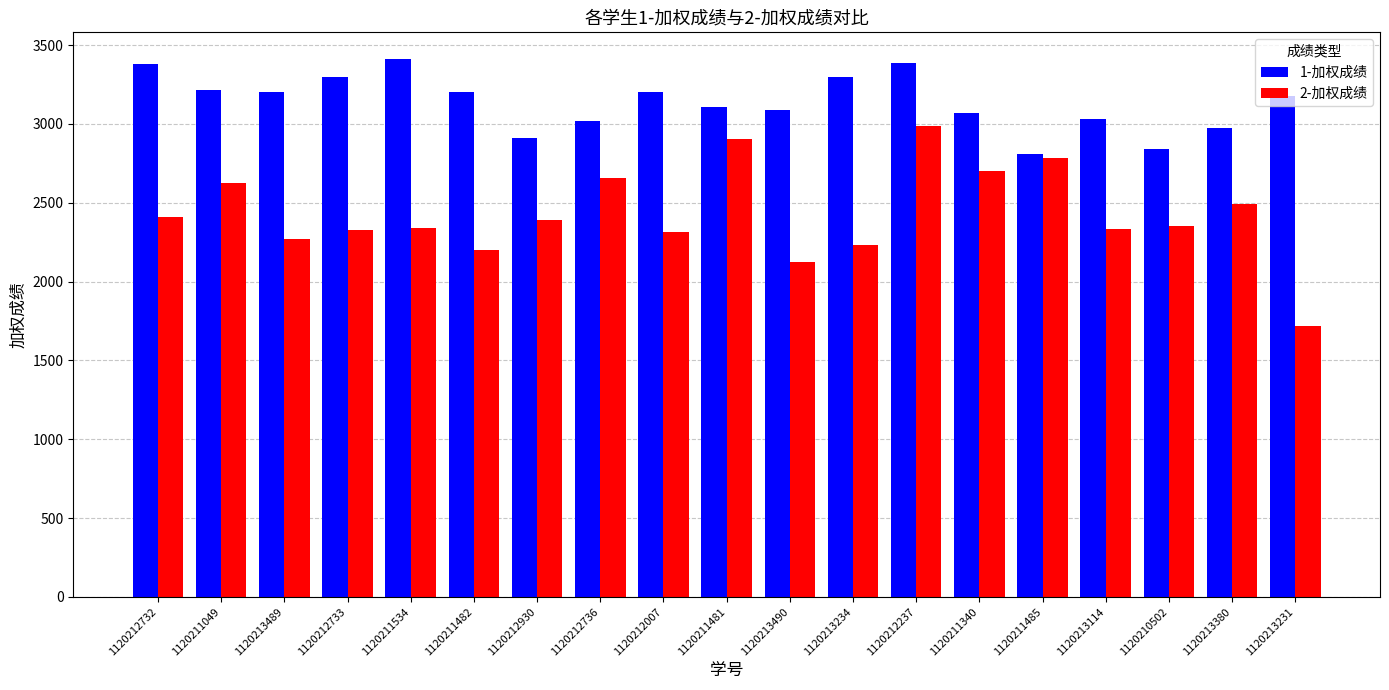

The 1-加权成绩 series shows 4920.2 at 1120213231. True or false?

False